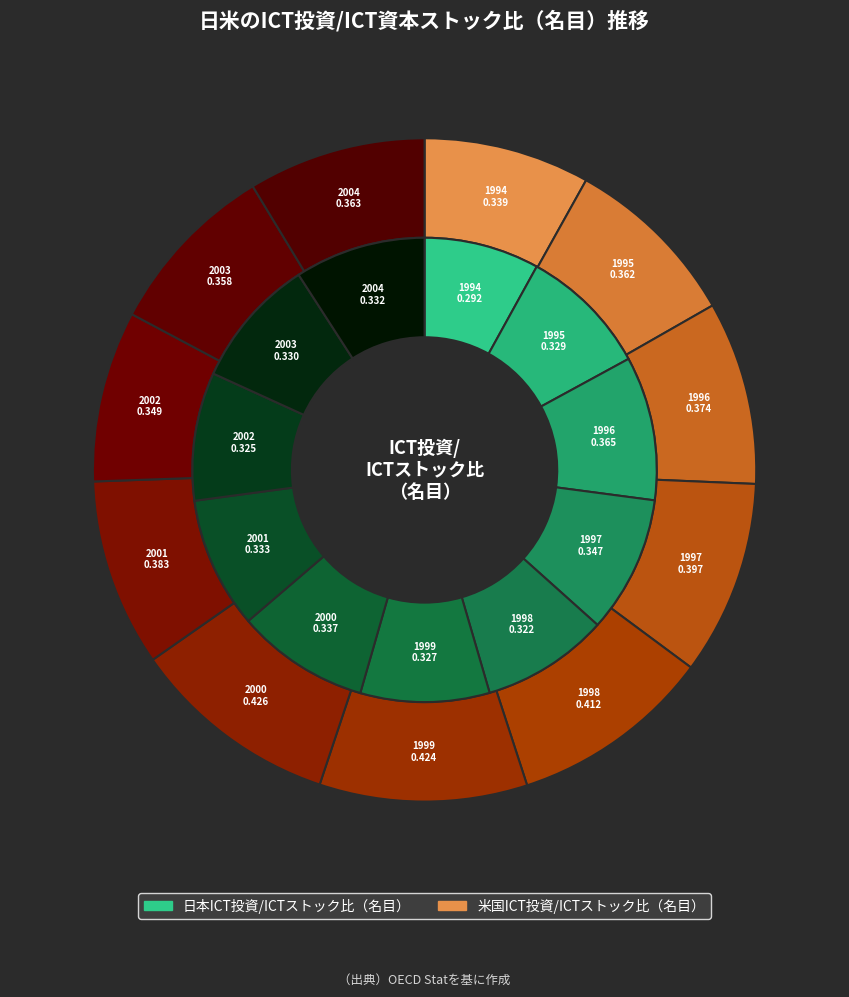

To the nearest percent, what is the difference between the largest and smallest slice percentages?

2%